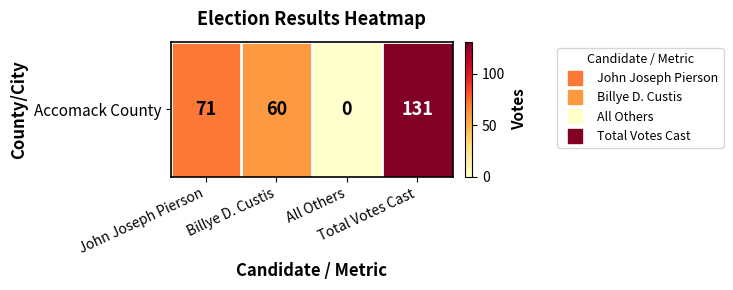

The value at John Joseph Pierson is 71. True or false?

True